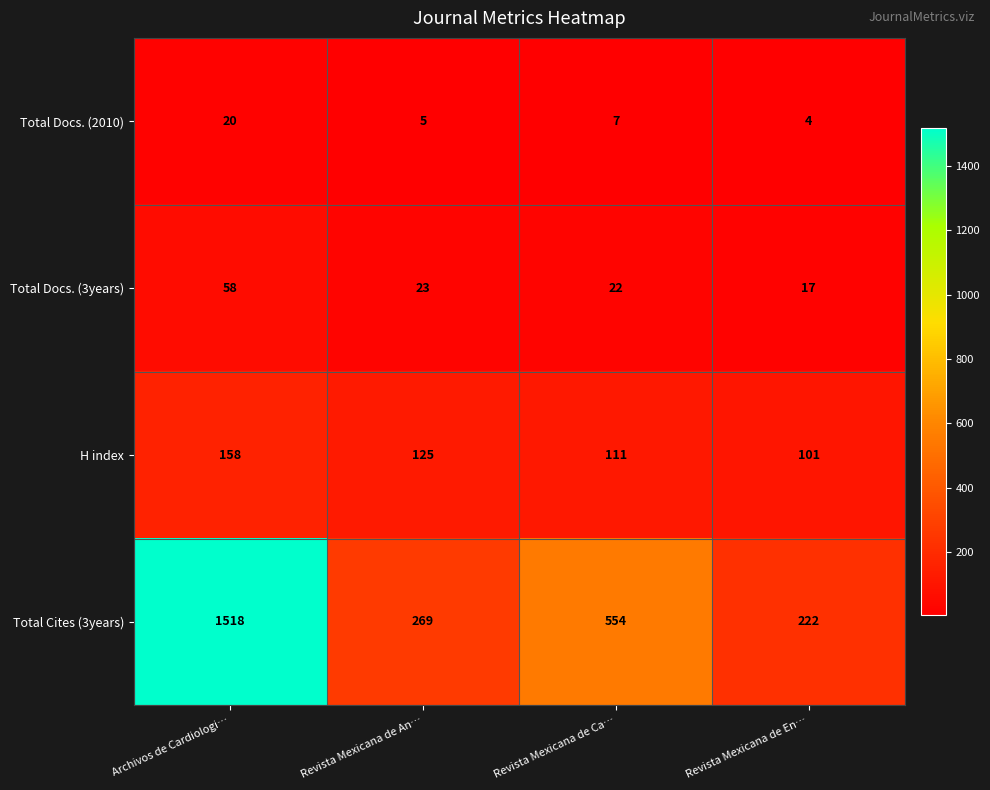

Reading left to right, extract all data points from this chart.

Total Docs. (2010): 20	5	7	4
Total Docs. (3years): 58	23	22	17
H index: 158	125	111	101
Total Cites (3years): 1518	269	554	222